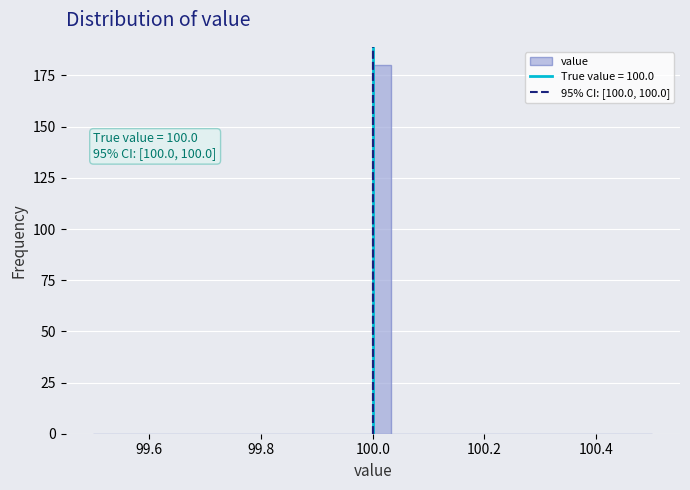

Around what value on the x-axis is the tallest bar? Give the approximate position of its centre, as read against the axis.

100.02